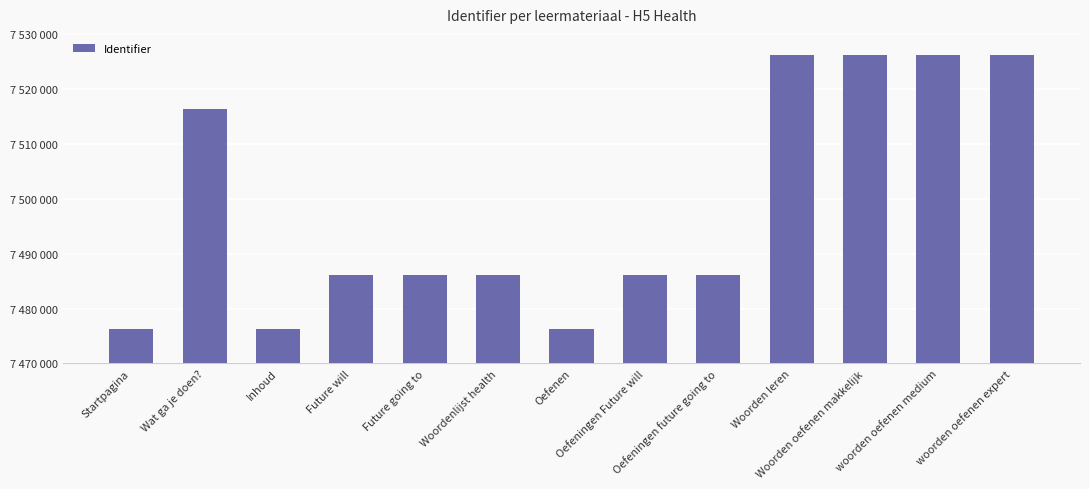

Which label corresponds to the largest value in the chart?

woorden oefenen expert